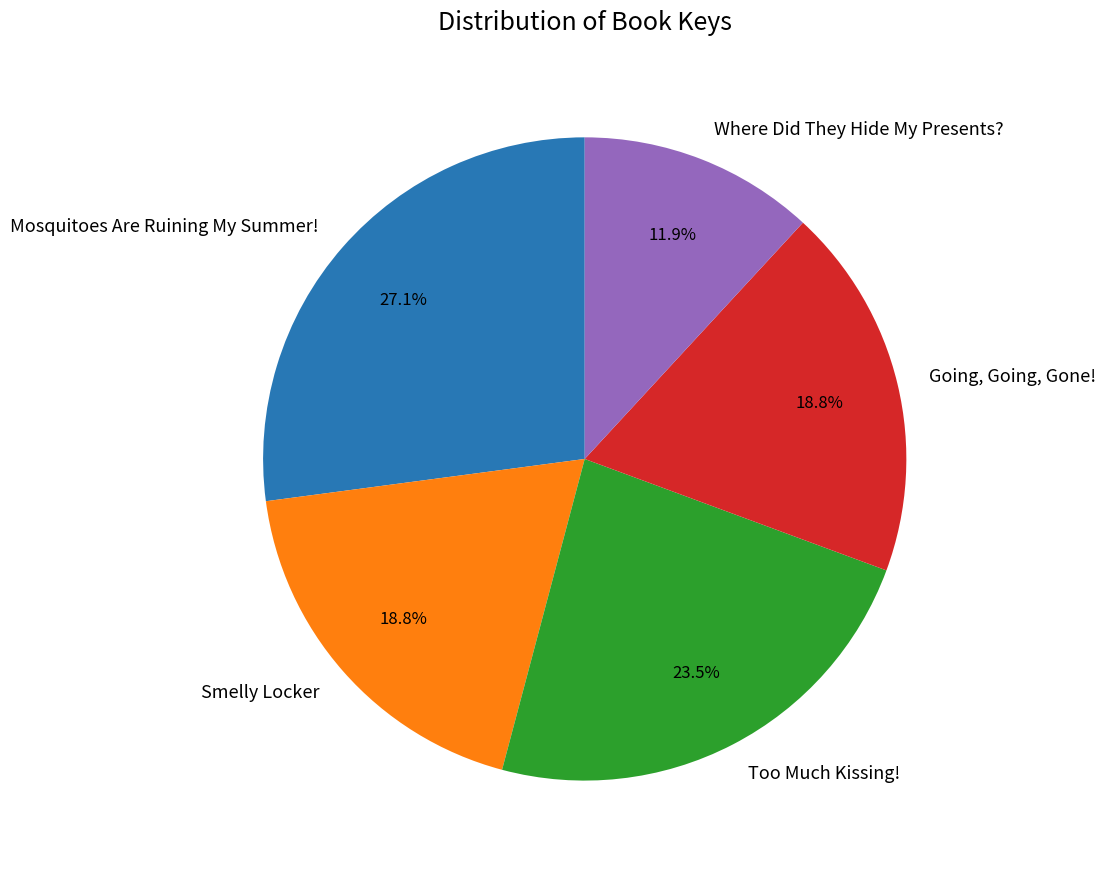

What percentage is the Mosquitoes Are Ruining My Summer! slice, to the nearest percent?

27%